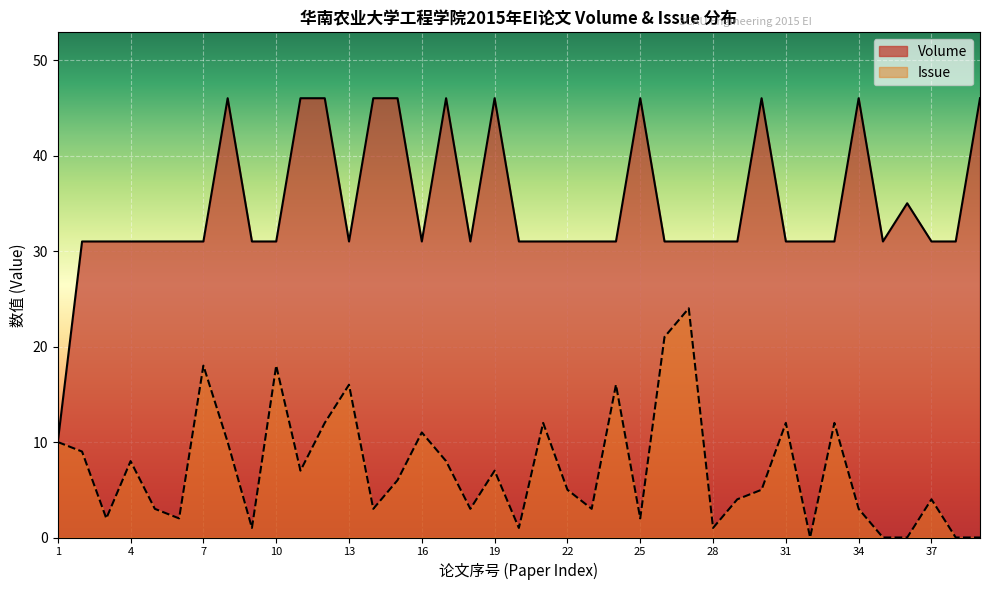

How many lines are shown in the chart?

2